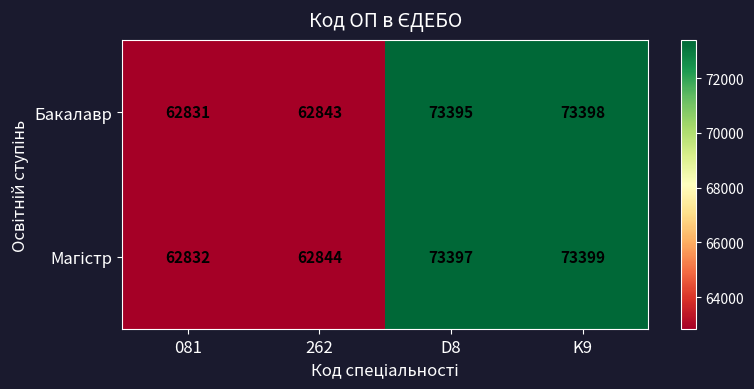

How many series are shown in this chart?

2